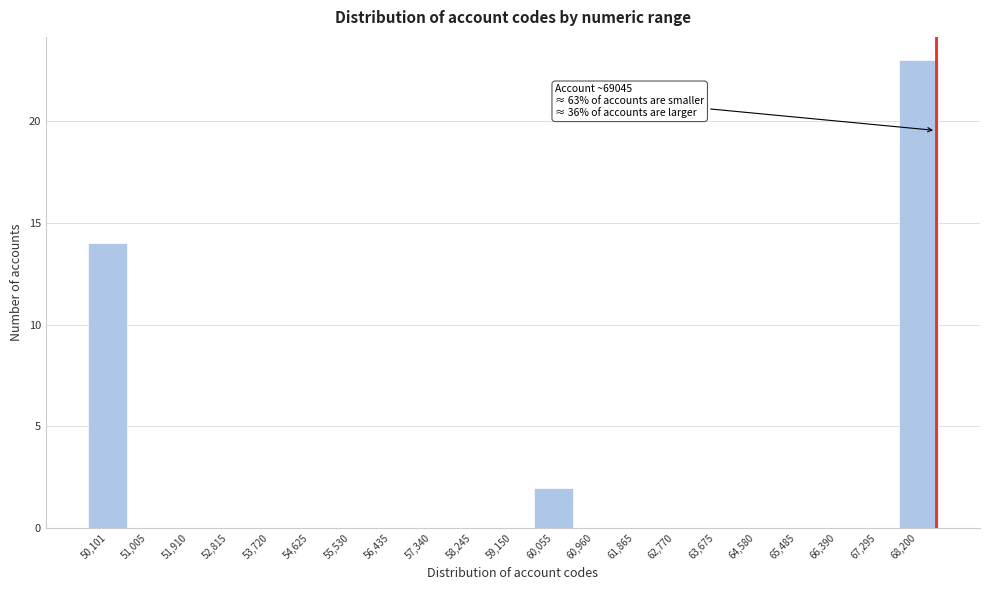

Reading left to right, what are all the values shown in this chart?

50,101=14	51,005=0	51,910=0	52,815=0	53,720=0	54,625=0	55,530=0	56,435=0	57,340=0	58,245=0	59,150=0	60,055=2	60,960=0	61,865=0	62,770=0	63,675=0	64,580=0	65,485=0	66,390=0	67,295=0	68,200=23